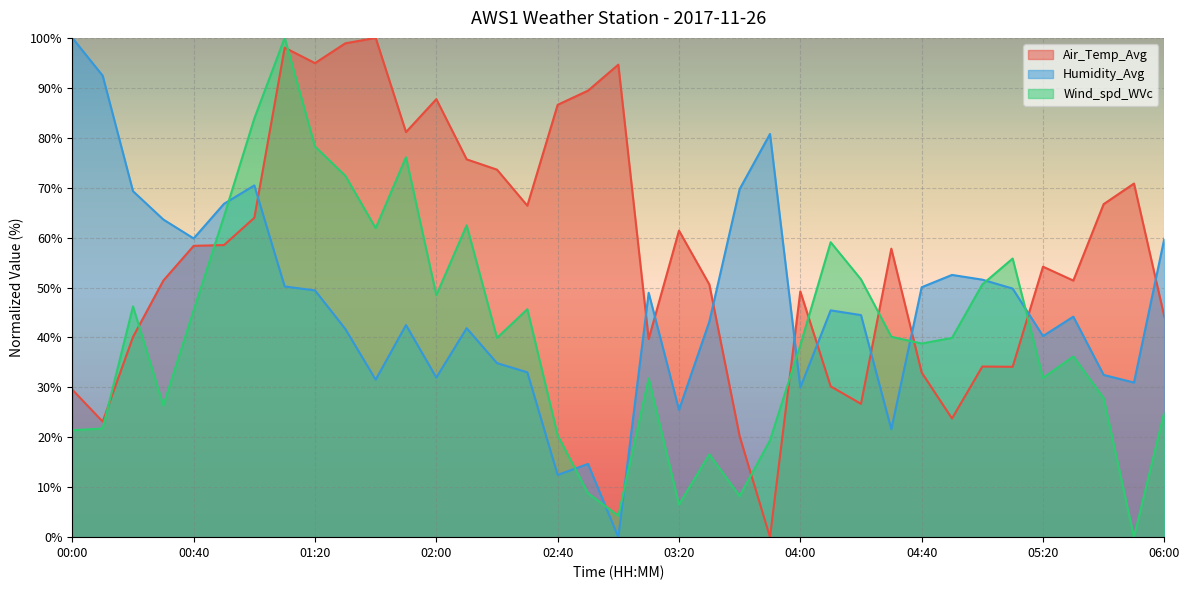

True or false: Air_Temp_Avg and Wind_spd_WVc intersect in this chart.

True